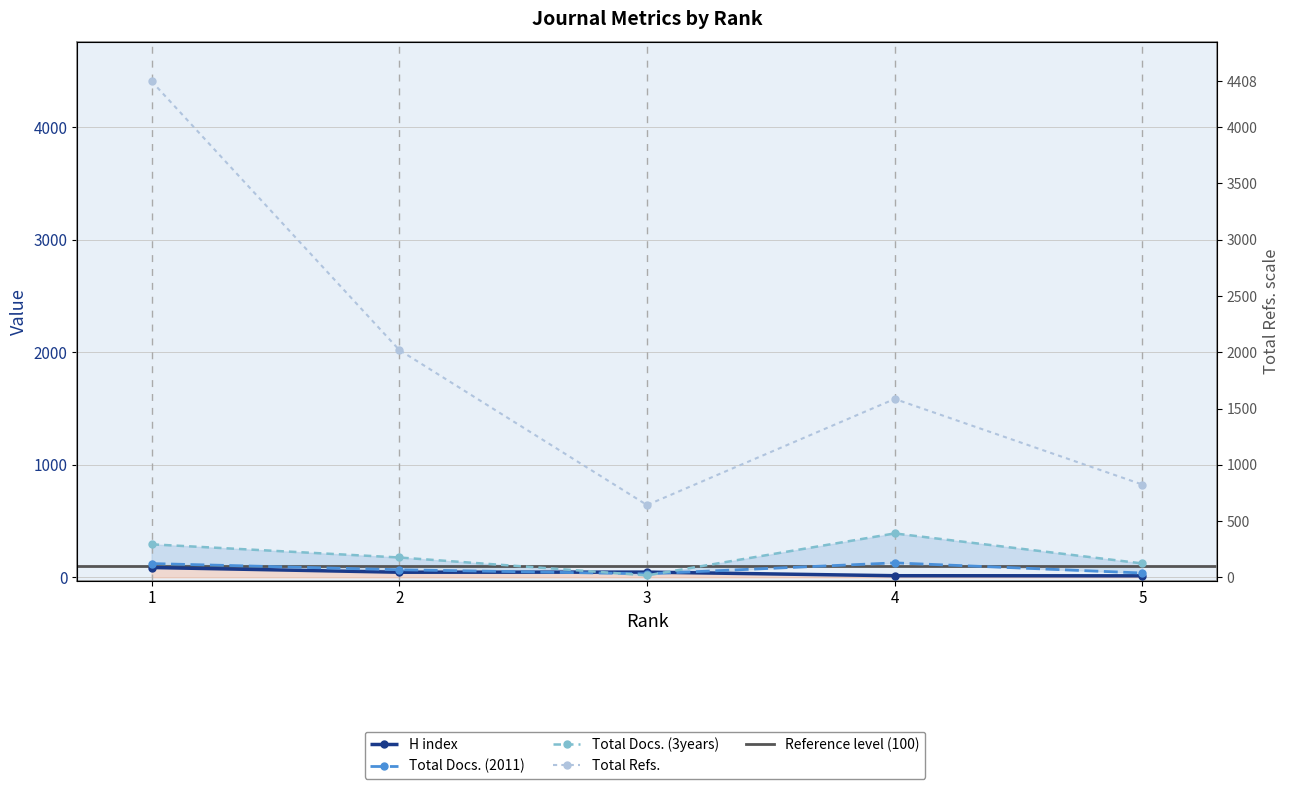

Reading right to left, list all the values displayed in this chart.

H index: 5=13	4=14	3=46	2=45	1=87
Total Docs. (2011): 5=38	4=128	3=31	2=67	1=122
Total Docs. (3years): 5=123	4=390	3=17	2=176	1=293
Total Refs.: 5=824	4=1585	3=642	2=2020	1=4408